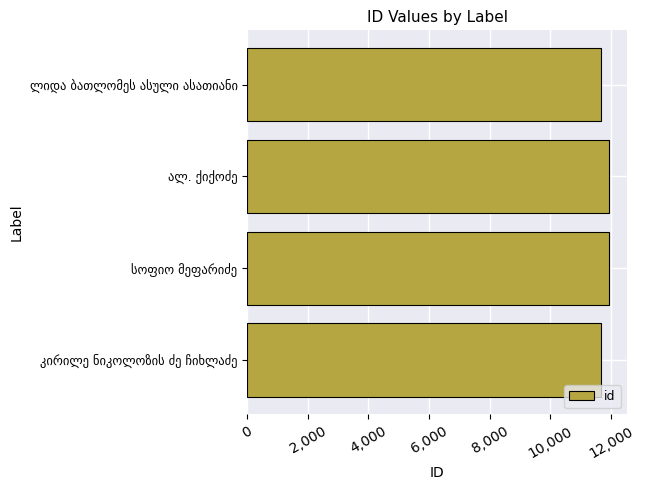

What is the average value?

11810